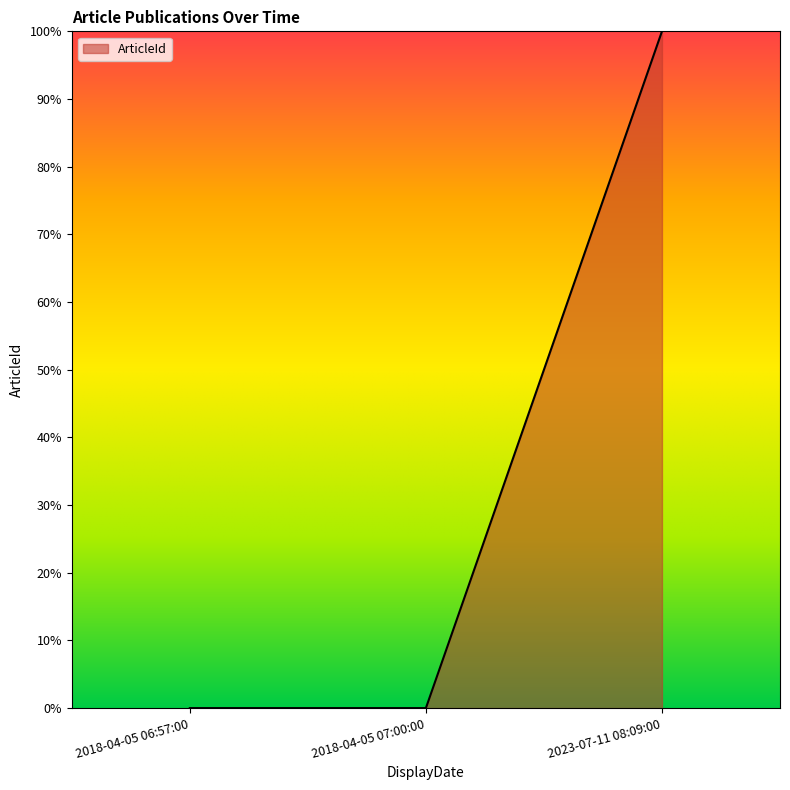

How many categories are shown in the chart?

3